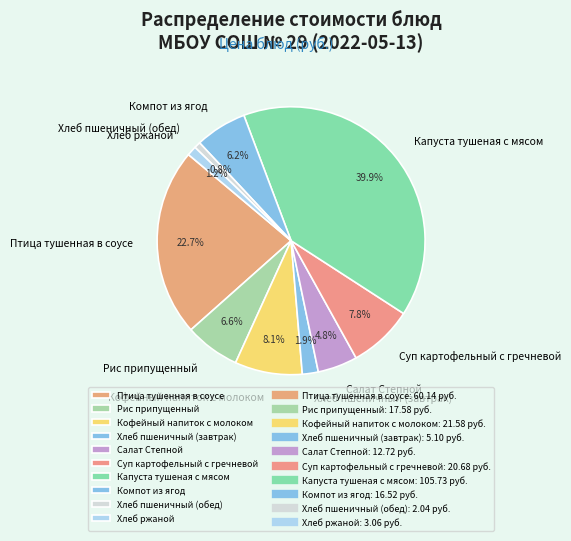

What percentage do Хлеб пшеничный (завтрак) and Суп картофельный с гречневой together represent?

9.7%